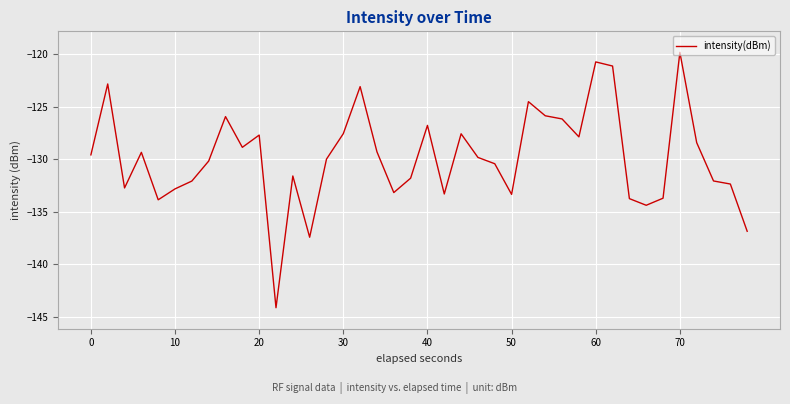

What is the difference between the maximum and minimum values?

24.3